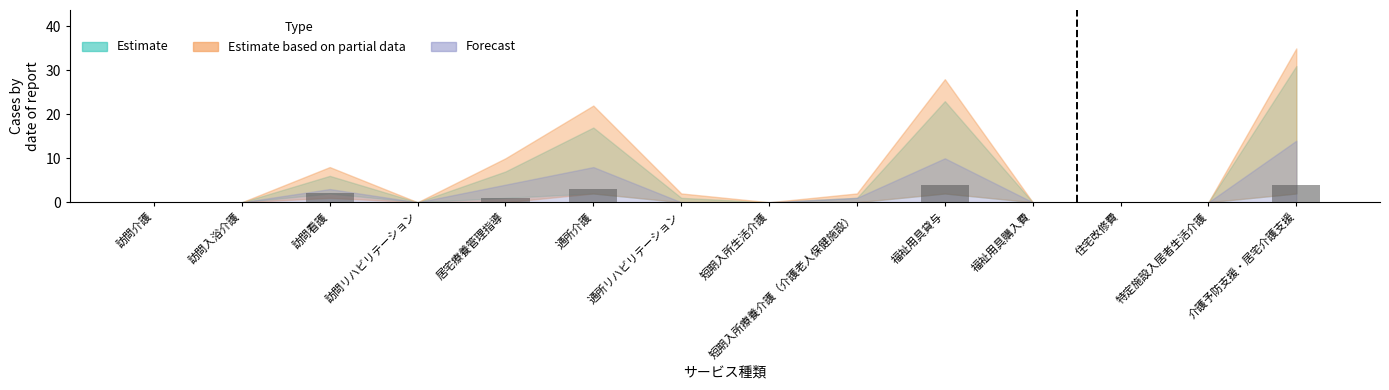

The chart shows a value of 2 at 訪問介護. True or false?

False